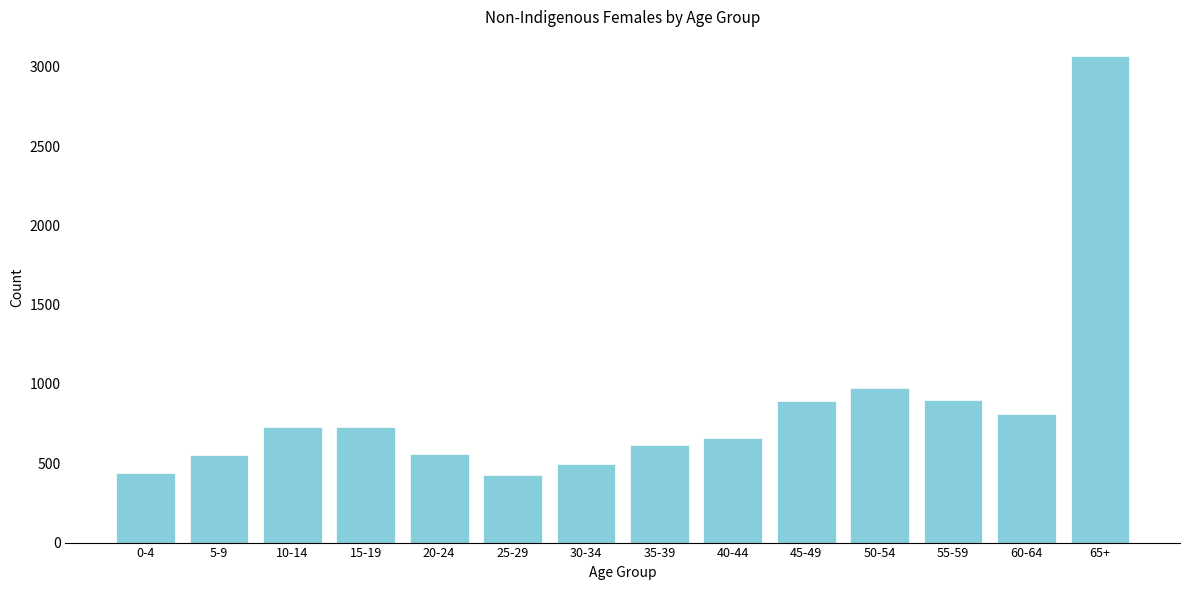

What is the minimum value shown in the chart?

428